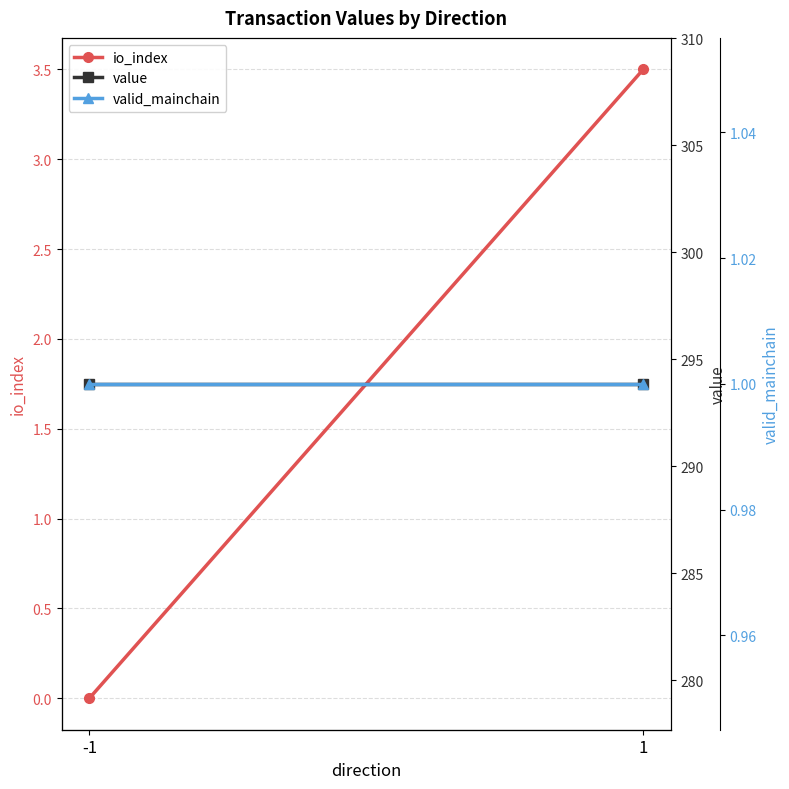

Rank the series at 1 from highest to lowest value.

value, io_index, valid_mainchain